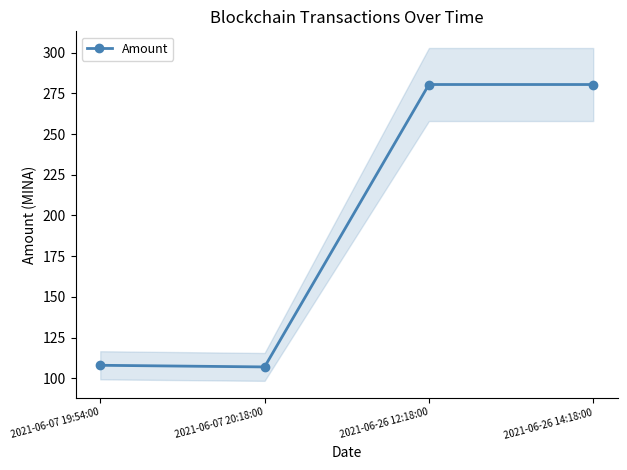

Which label corresponds to the smallest value in the chart?

2021-06-07 20:18:00